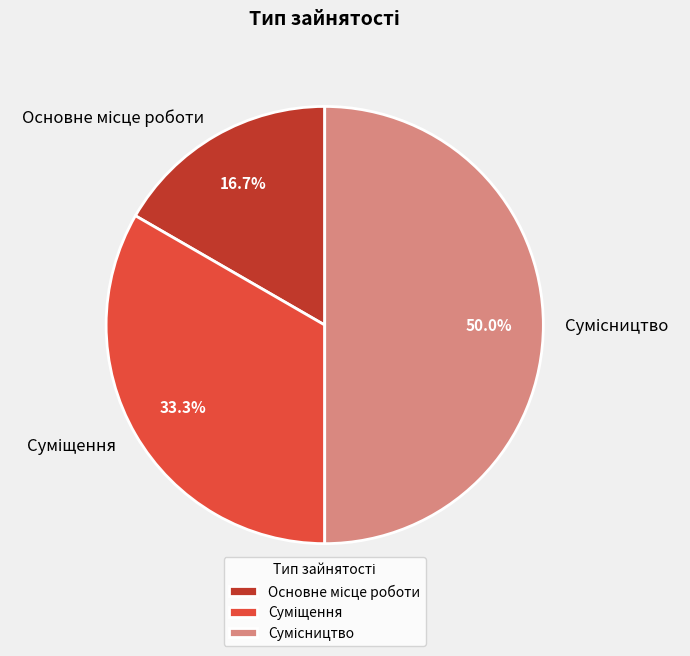

Which slice is the smallest?

Основне місце роботи